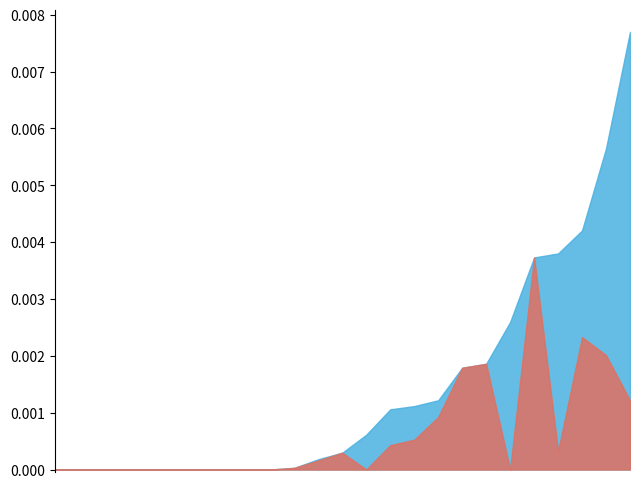

True or false: Upto Dt has more than 1 points higher than both neighbors.

True